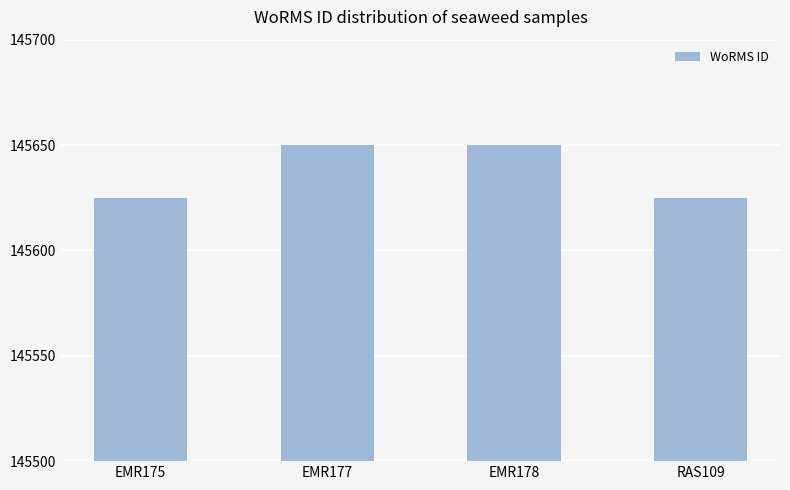

Between EMR175 and EMR177, which is larger?

EMR177